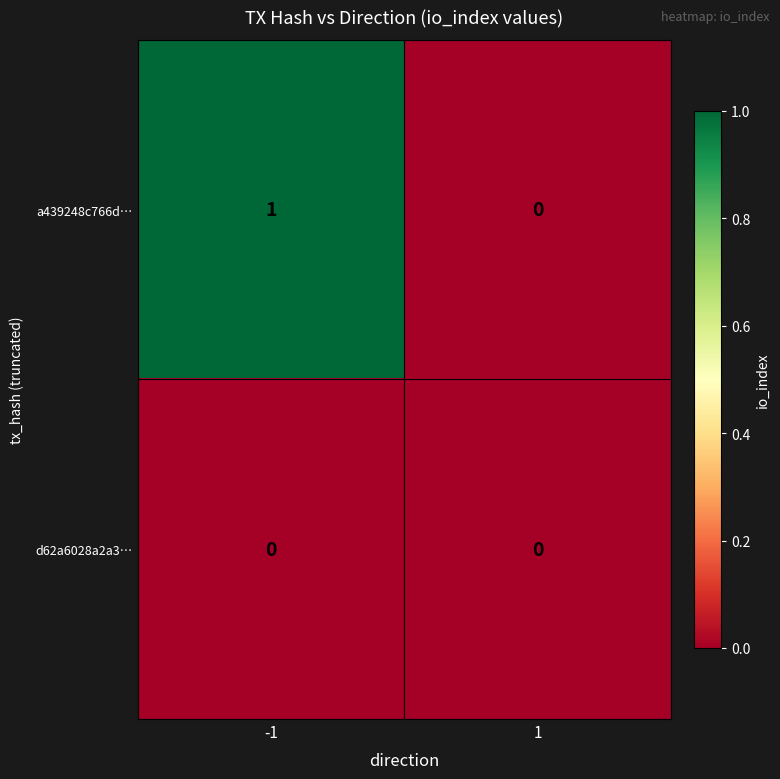

Which series changed the most between -1 and 1?

a439248c766d…